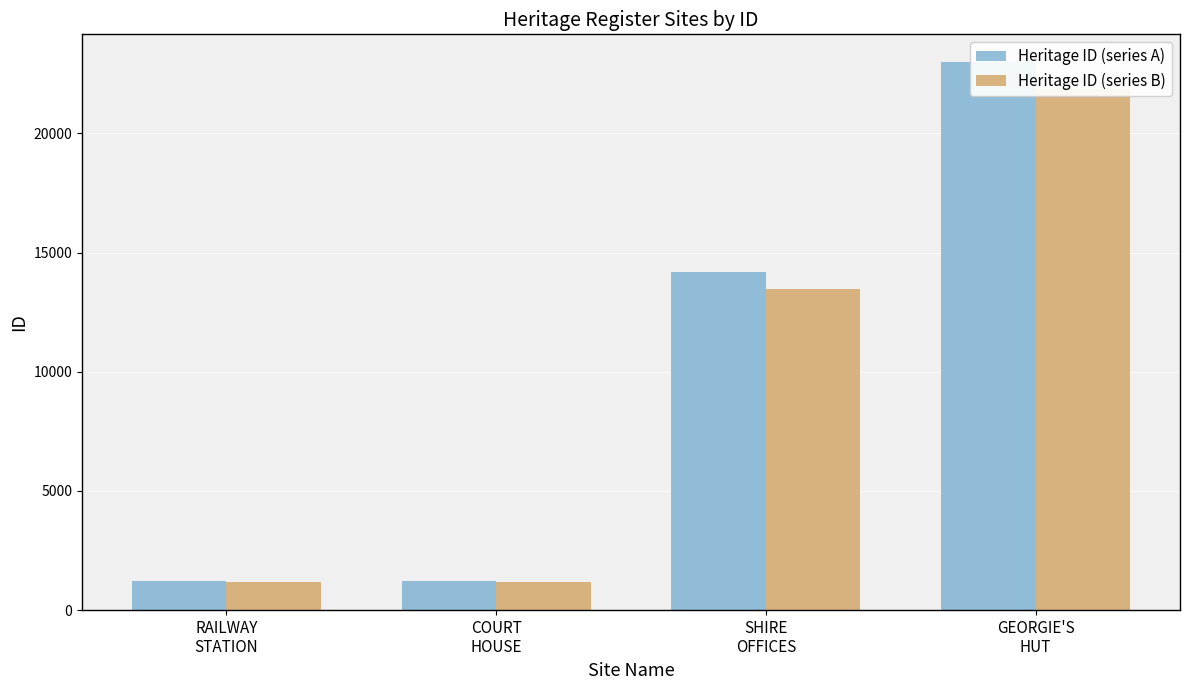

What value does the Heritage ID (series A) series have at GEORGIE'S
HUT?

23004.0